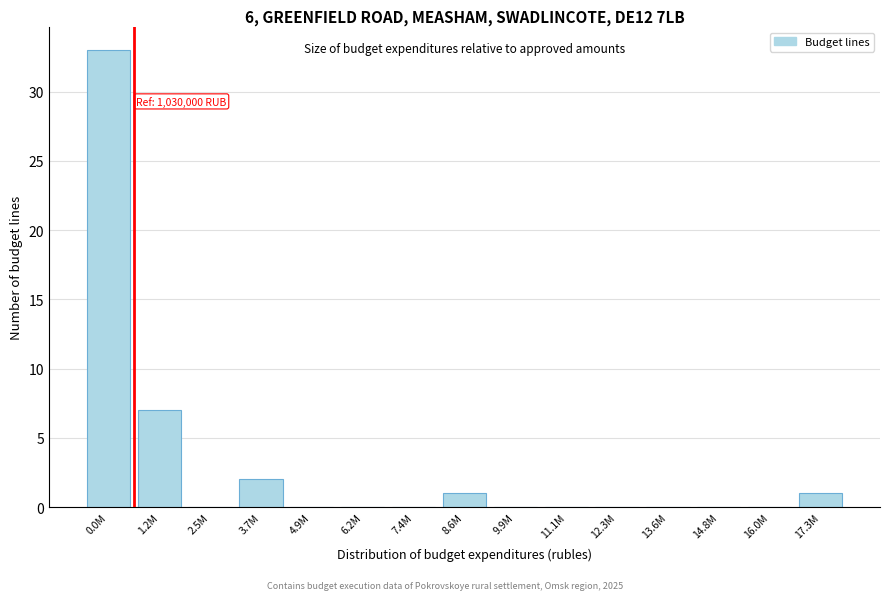

Reading left to right, extract all data points from this chart.

0.0M=33	1.2M=7	2.5M=0	3.7M=2	4.9M=0	6.2M=0	7.4M=0	8.6M=1	9.9M=0	11.1M=0	12.3M=0	13.6M=0	14.8M=0	16.0M=0	17.3M=1